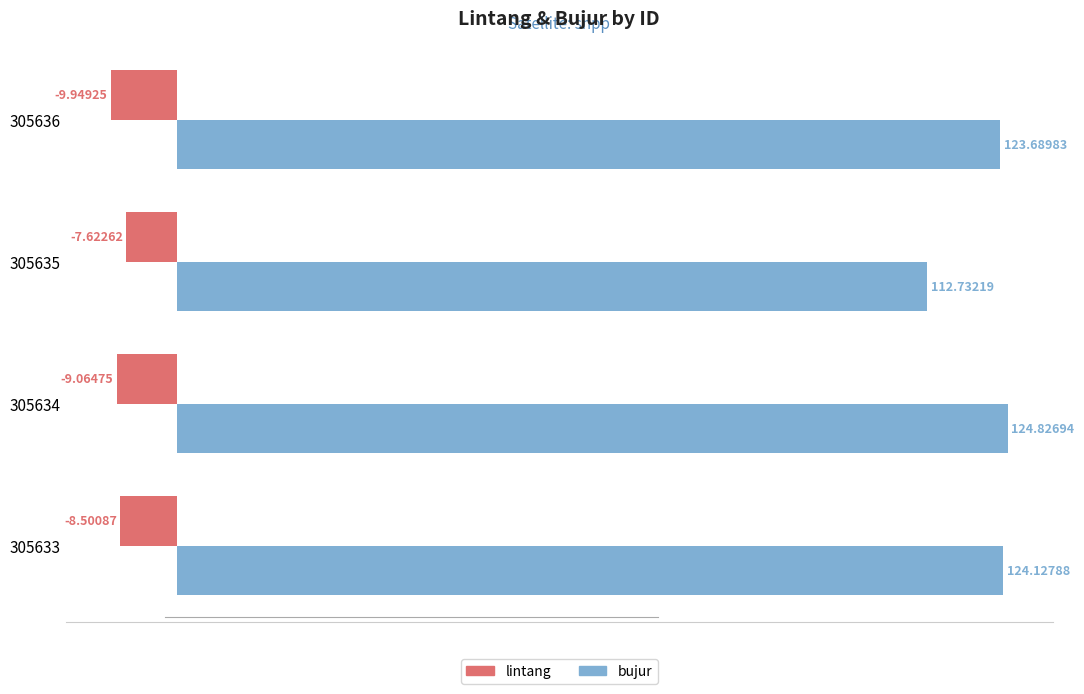

At how many categories does at least one series exceed 87?

4